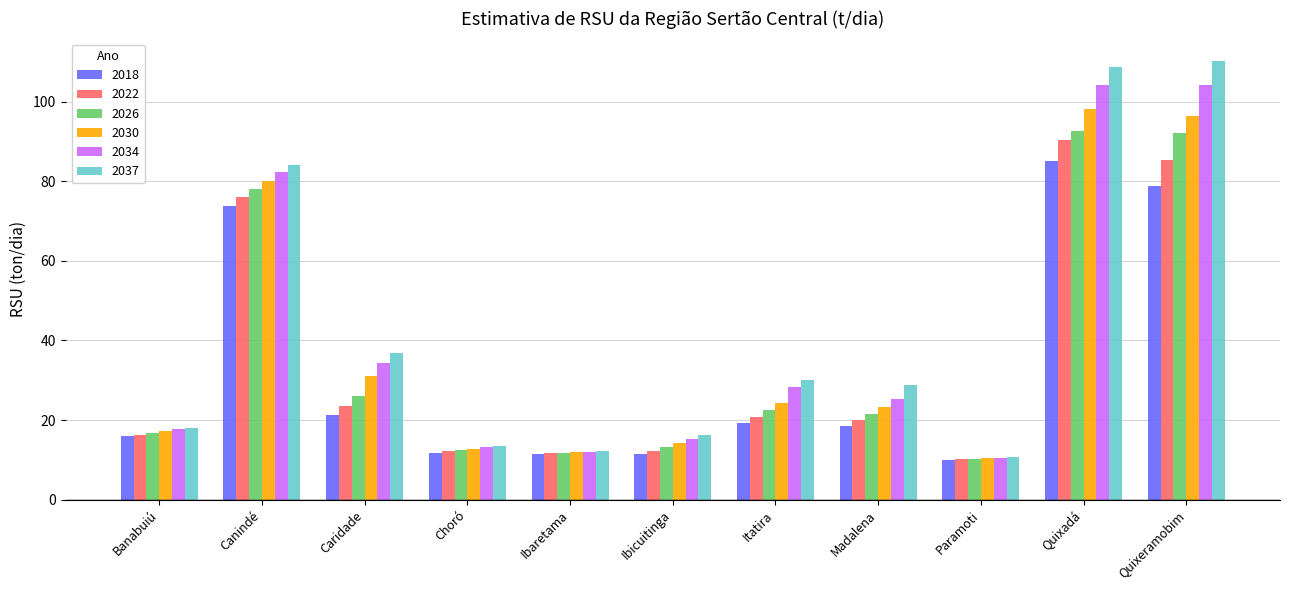

How many data points in 2037 are above 28?

6